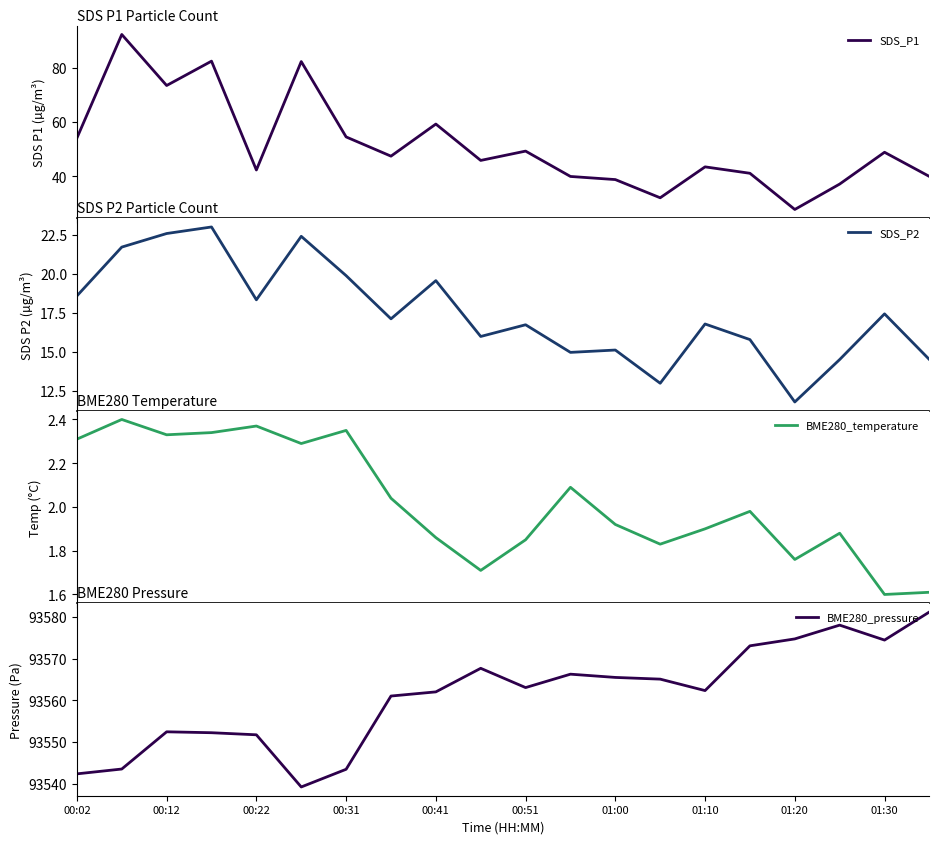

What value does the BME280_pressure series have at 01:30?

93574.5